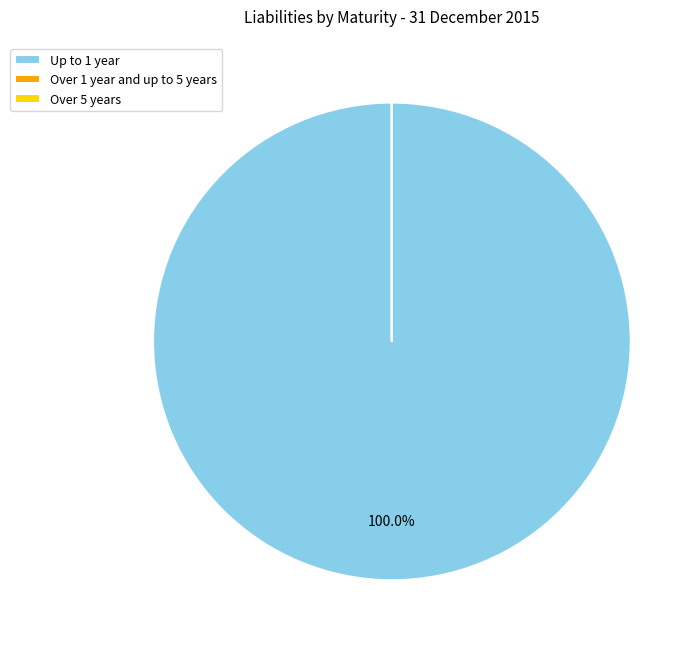

Which slice is the largest?

Up to 1 year